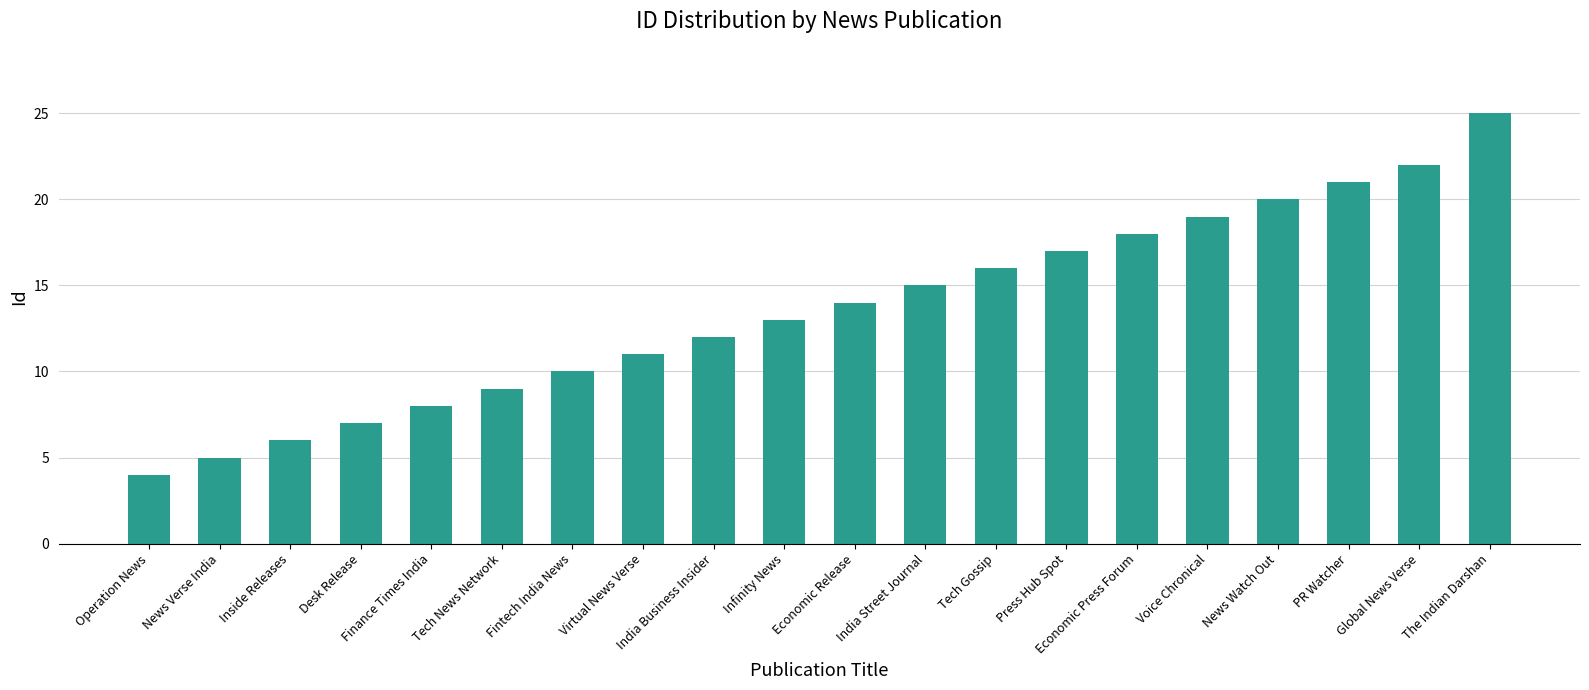

What is the difference between the second highest and minimum values?

18